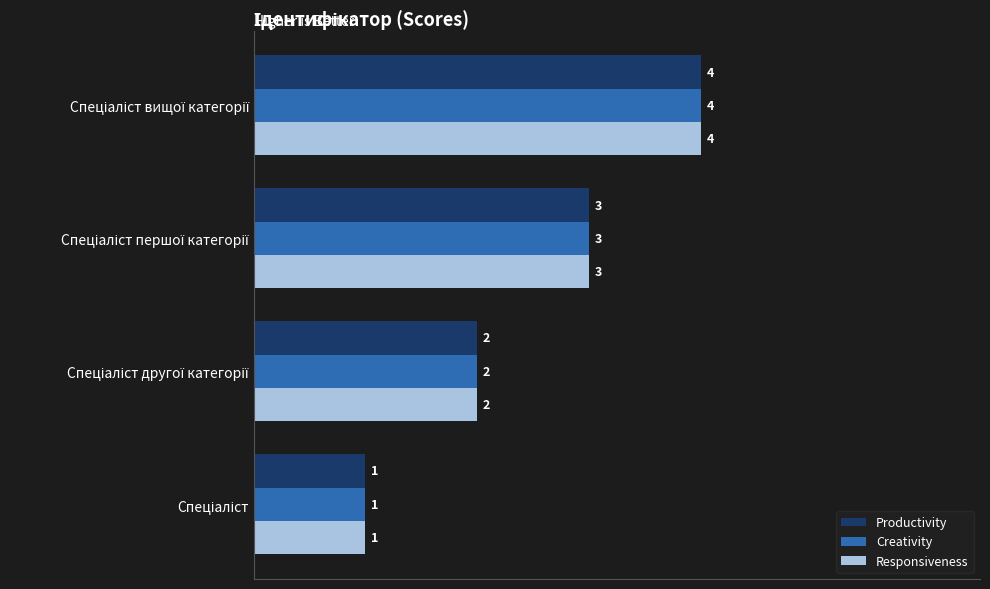

What is the maximum value shown in the chart?

4